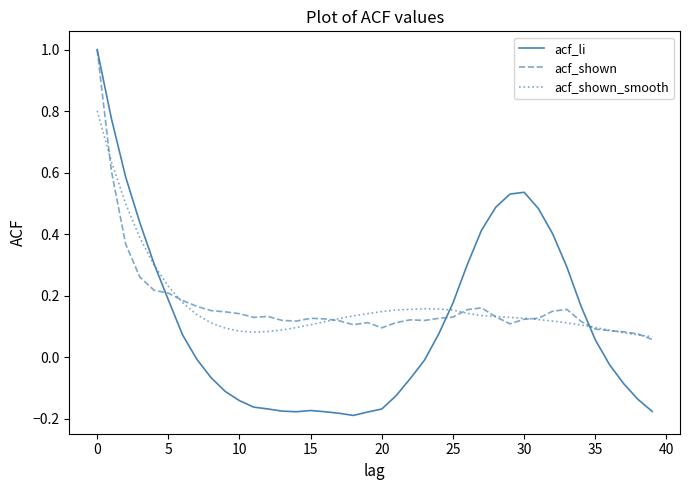

What is the greatest value displayed?

1.0